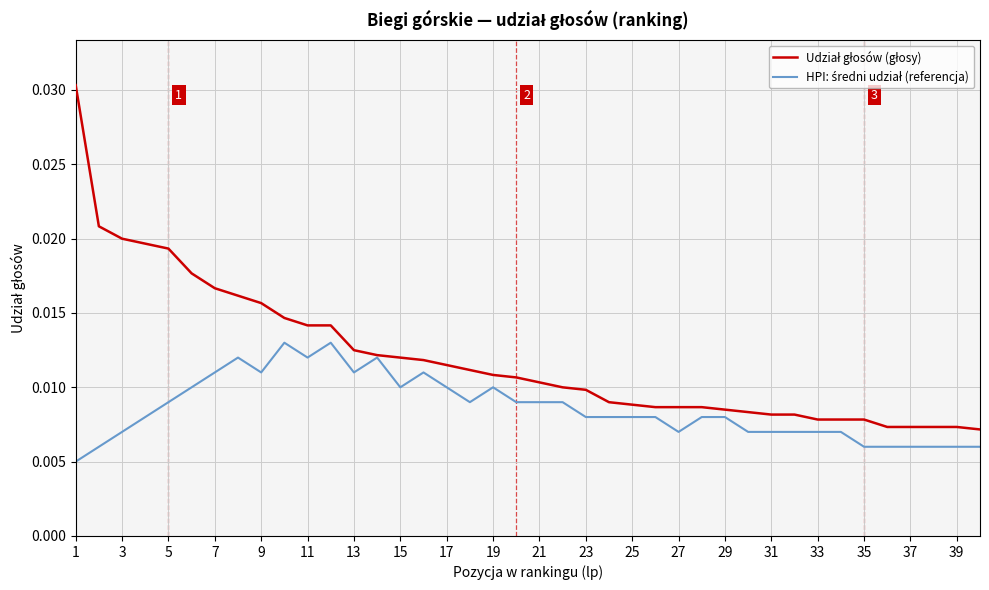

Does the chart display data point markers on the line(s)?

No